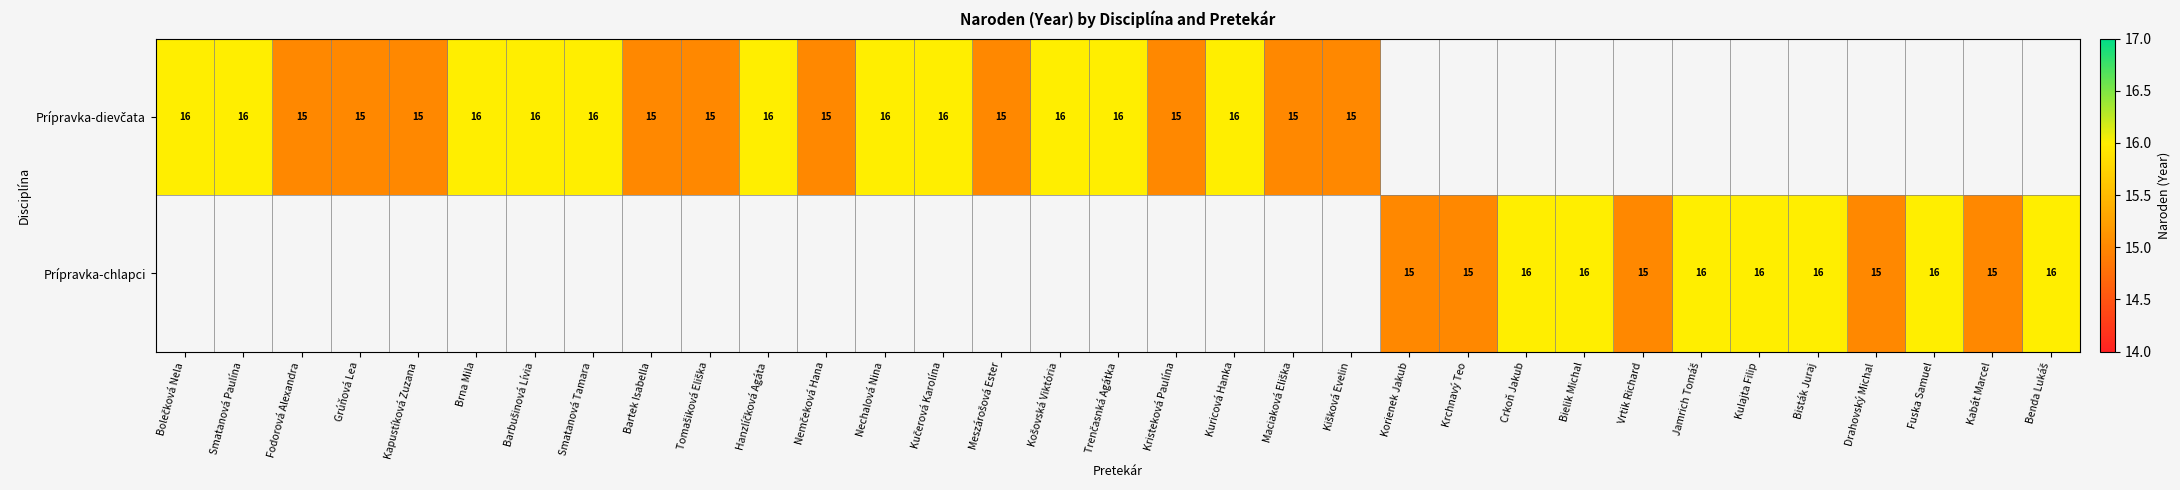

The Prípravka-chlapci series shows 23 at Bisták Juraj. True or false?

False